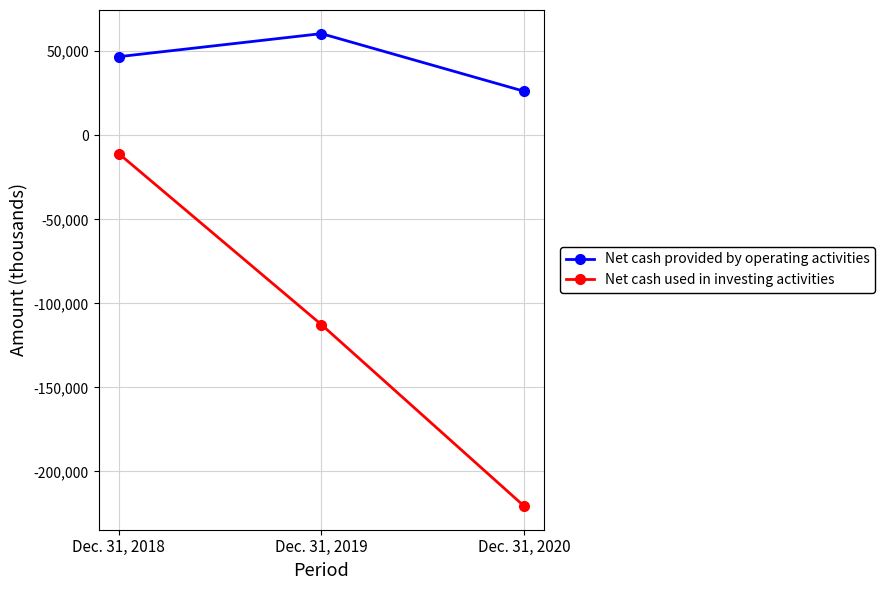

How many distinct data groups are displayed?

2